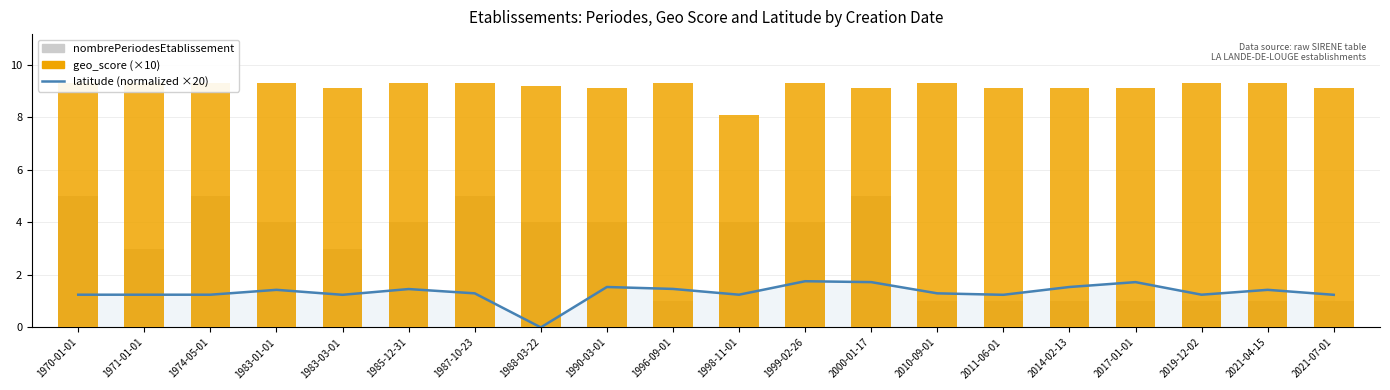

Rank the categories by nombrePeriodesEtablissement value from highest to lowest.

1970-01-01, 1974-05-01, 1987-10-23, 2000-01-17, 1983-01-01, 1985-12-31, 1988-03-22, 1990-03-01, 1998-11-01, 1999-02-26, 1971-01-01, 1983-03-01, 1996-09-01, 2010-09-01, 2011-06-01, 2014-02-13, 2017-01-01, 2019-12-02, 2021-04-15, 2021-07-01